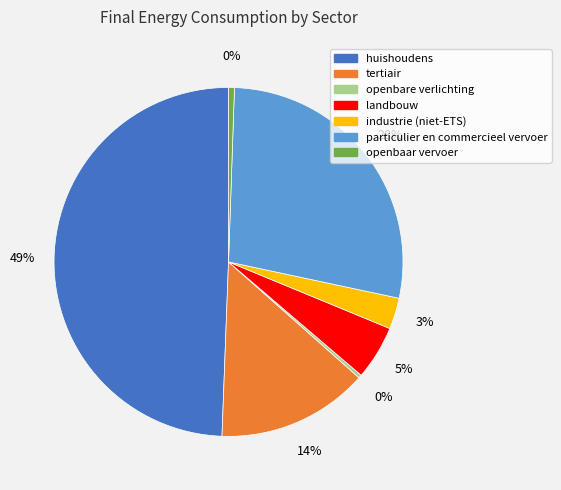

Rank the categories by value from lowest to highest.

openbare verlichting, openbaar vervoer, industrie (niet-ETS), landbouw, tertiair, particulier en commercieel vervoer, huishoudens